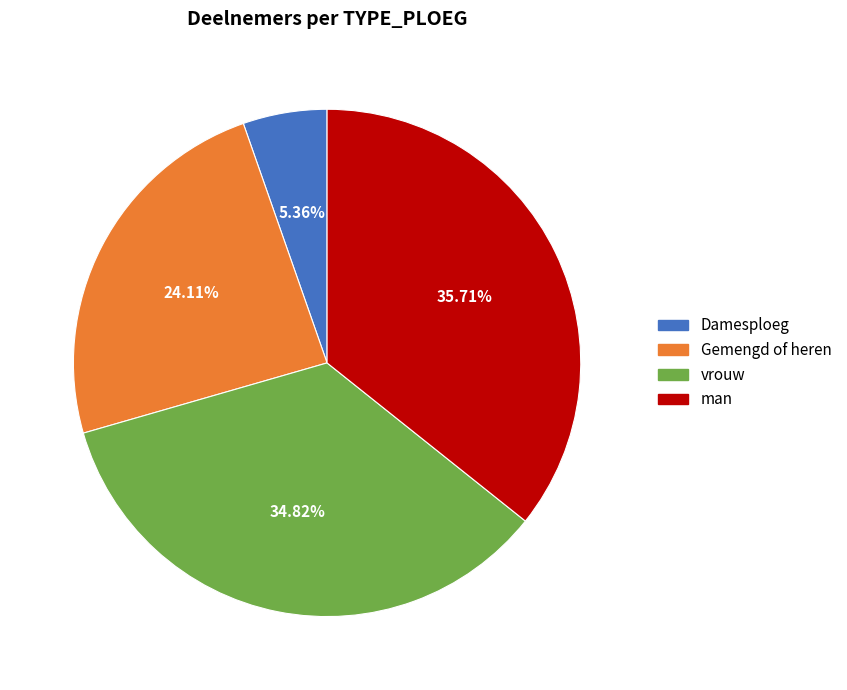

Does man account for over 50% of the chart?

No